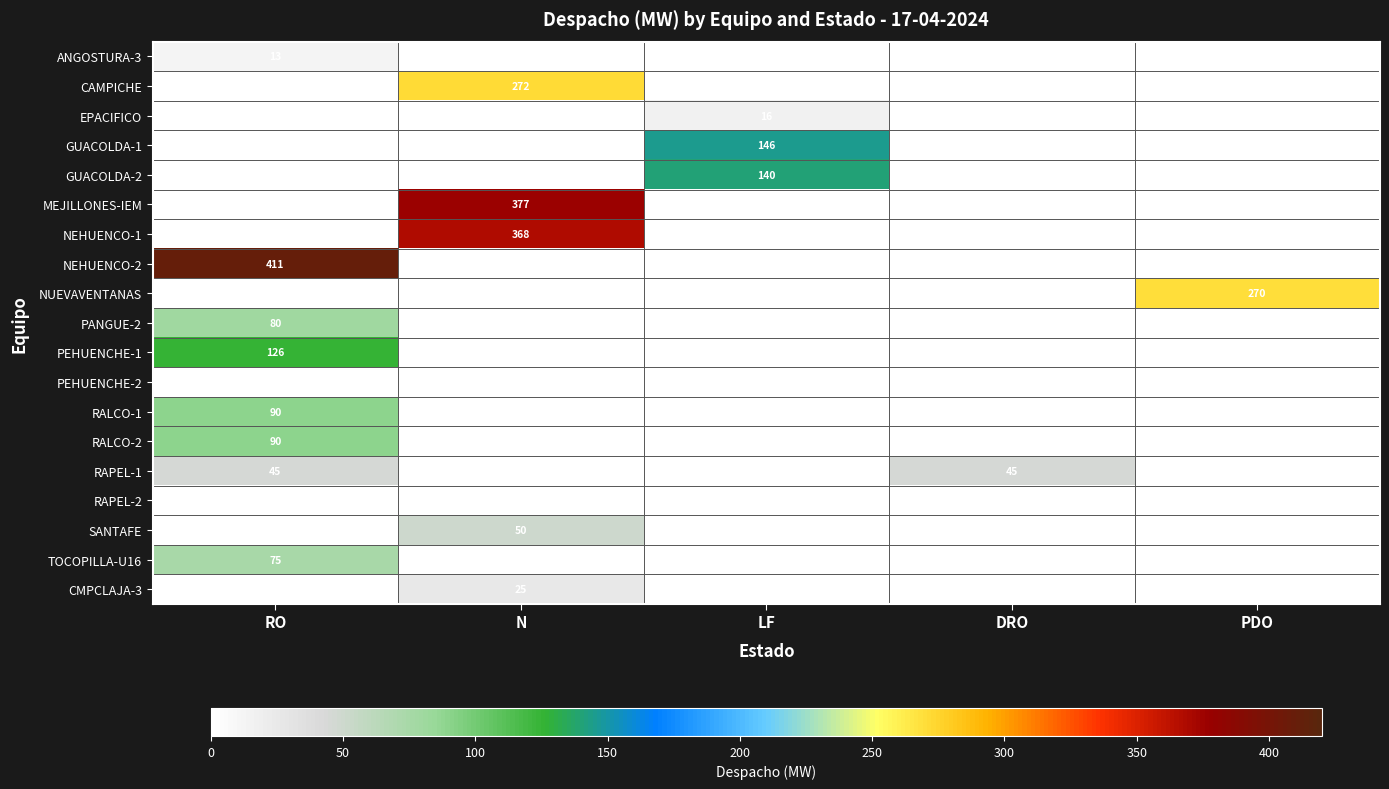

The TOCOPILLA-U16 series shows 75 at RO. True or false?

True